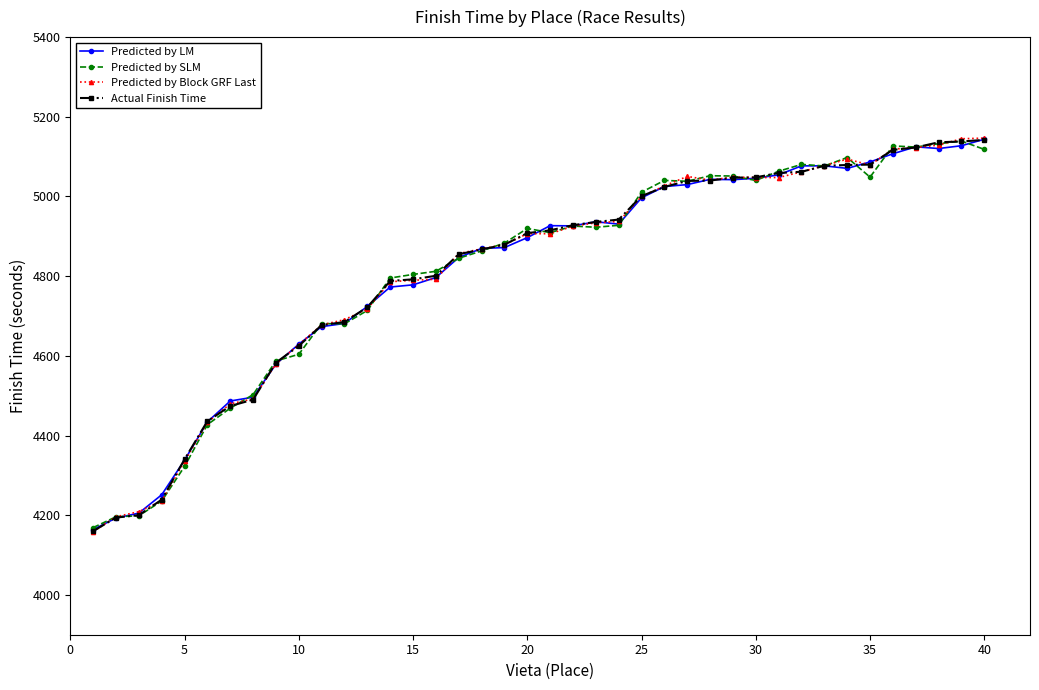

What is the value of the Predicted by SLM point at the 40th from the left?

5118.1